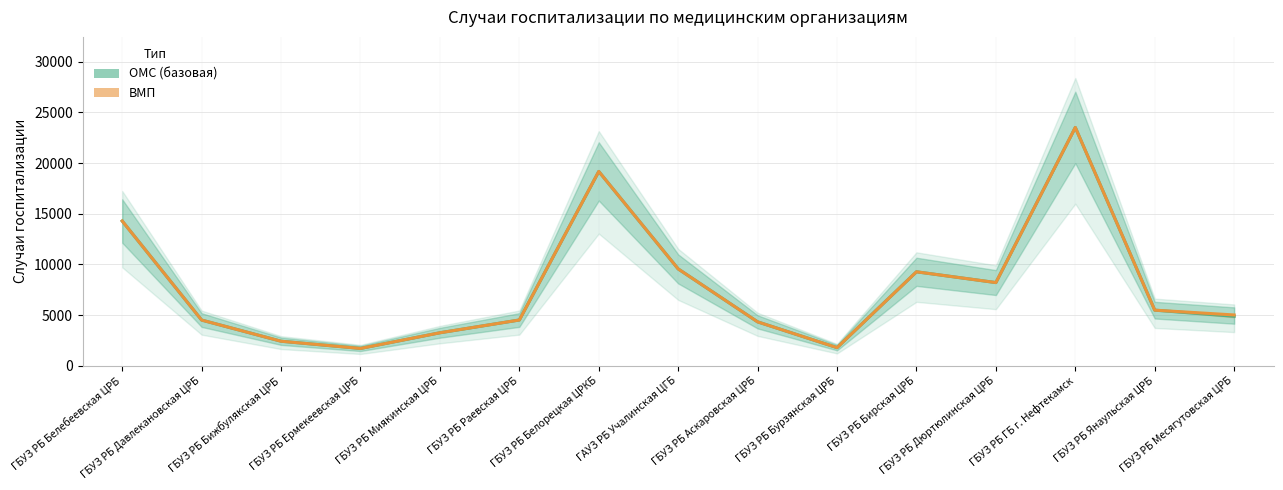

What is the smallest value displayed?

1706